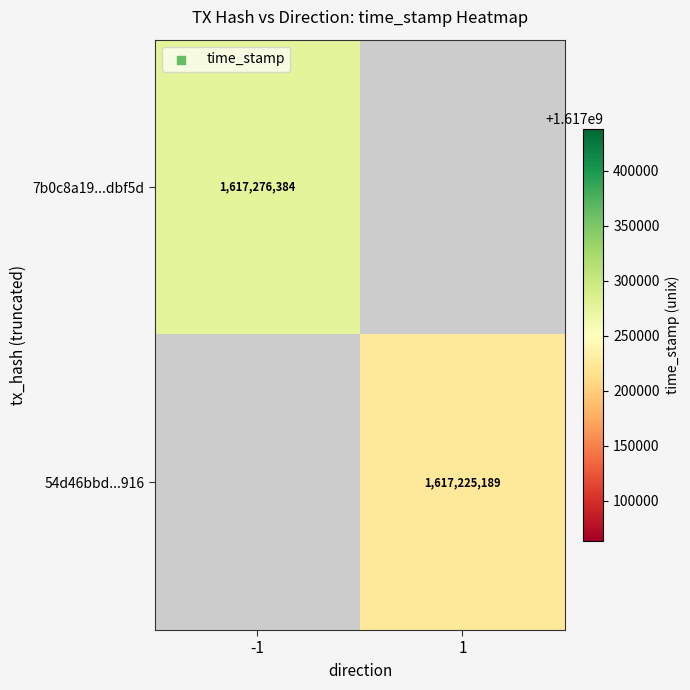

True or false: 54d46bbd...916 has a value of 1617225189 at 1.

True